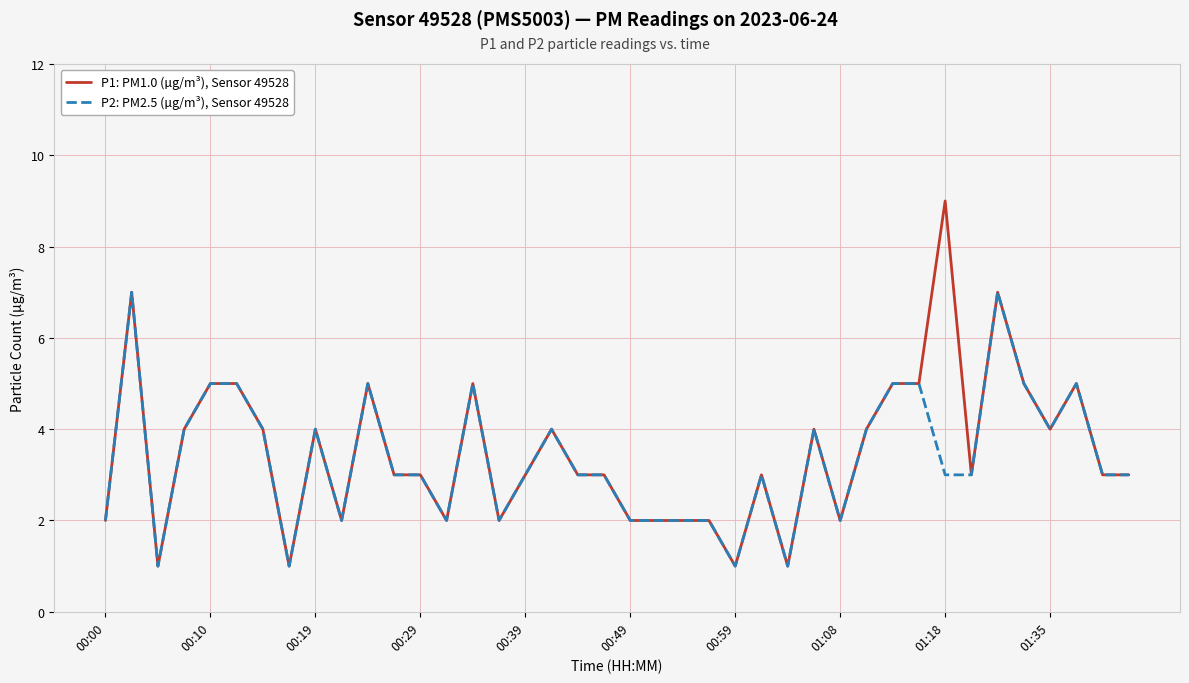

Rank the series by their maximum value, from lowest to highest.

P2: PM2.5 (µg/m³), Sensor 49528, P1: PM1.0 (µg/m³), Sensor 49528